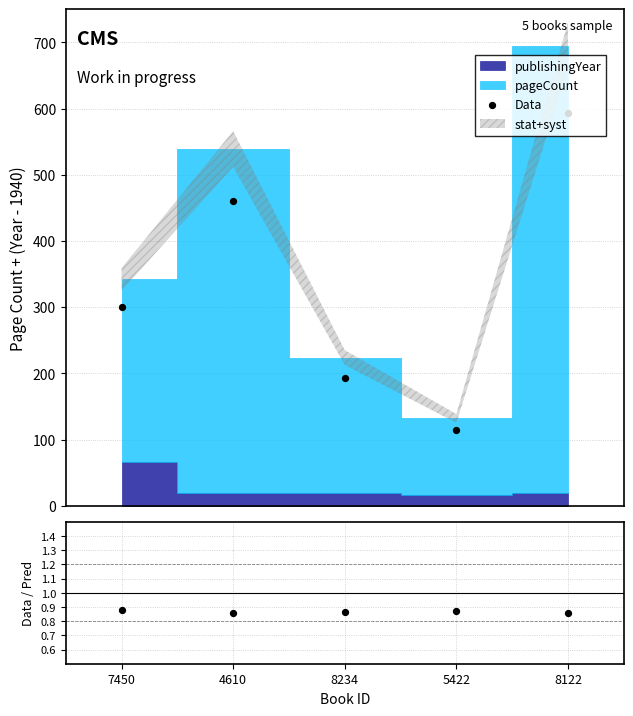

At how many categories does at least one series exceed 157?

4